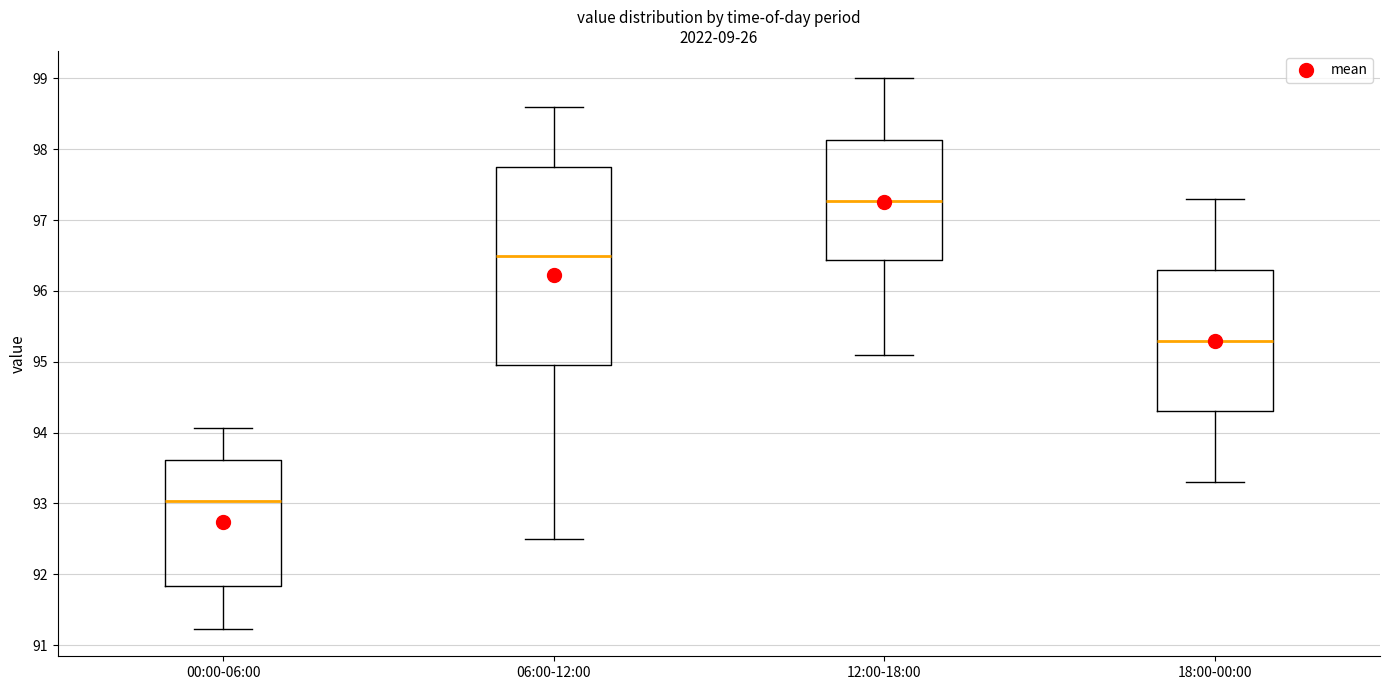

Reading left to right, transcribe this box plot: for each box, give where its median line is, the range the box spans, and where its two whiskers end, as read against the y-axis. The values are not printed on the chart, so give them approximately, as read against the axis.

00:00-06:00: median 93.0, box 91.8 to 93.6, whiskers 91.2 to 94.1
06:00-12:00: median 96.5, box 95.0 to 97.8, whiskers 92.5 to 98.6
12:00-18:00: median 97.3, box 96.4 to 98.1, whiskers 95.1 to 99.0
18:00-00:00: median 95.3, box 94.3 to 96.3, whiskers 93.3 to 97.3